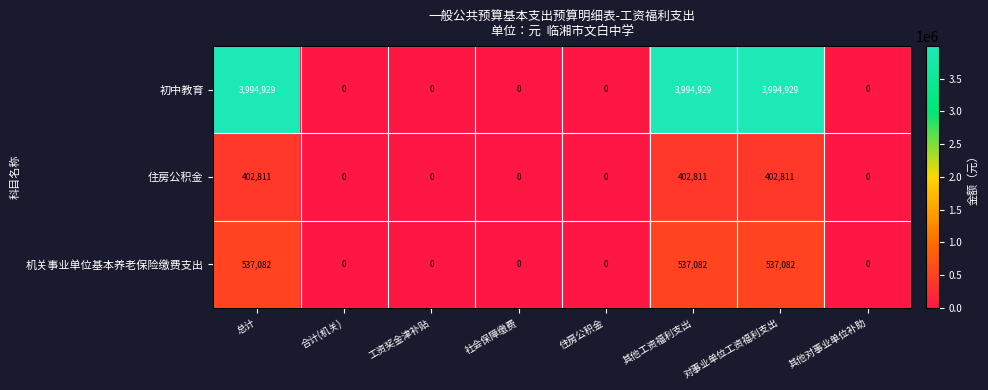

How many 初中教育 values are between 0 and 3994929?

8